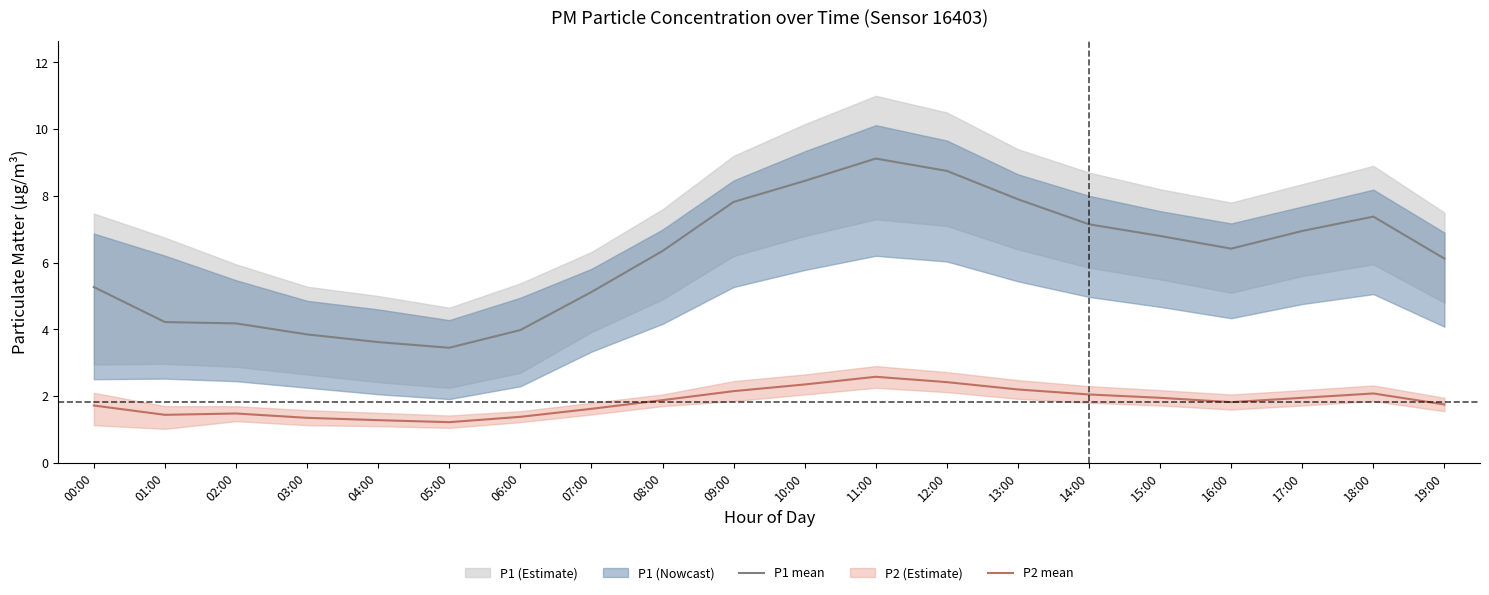

What is the lowest value of the P1 mean series?

3.5